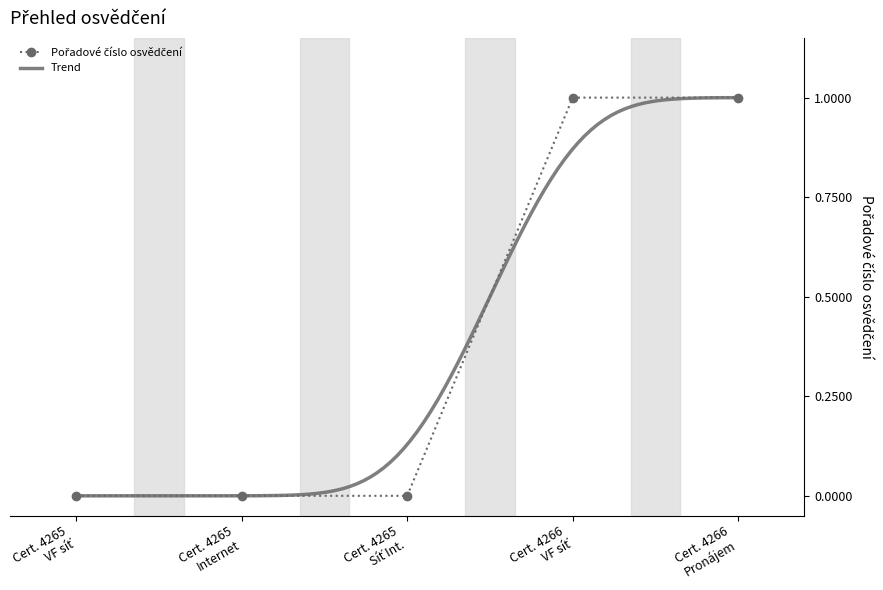

What is the maximum value shown in the chart?

1.0